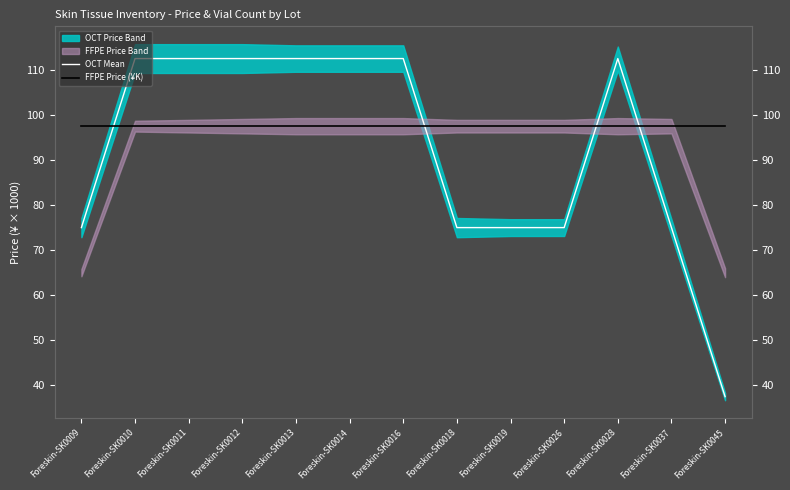

Is the value of OCT Mean at Foreskin-SK0019 greater than the value of FFPE Price (¥K) at Foreskin-SK0009?

No